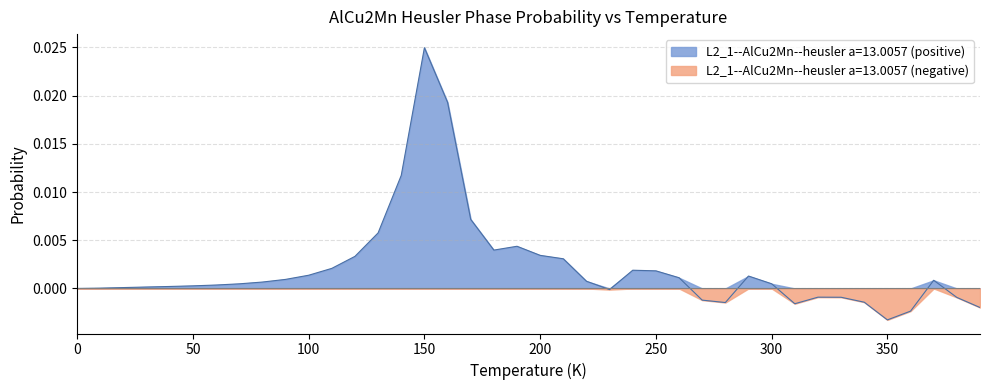

Which category has the lowest value across all series?

350